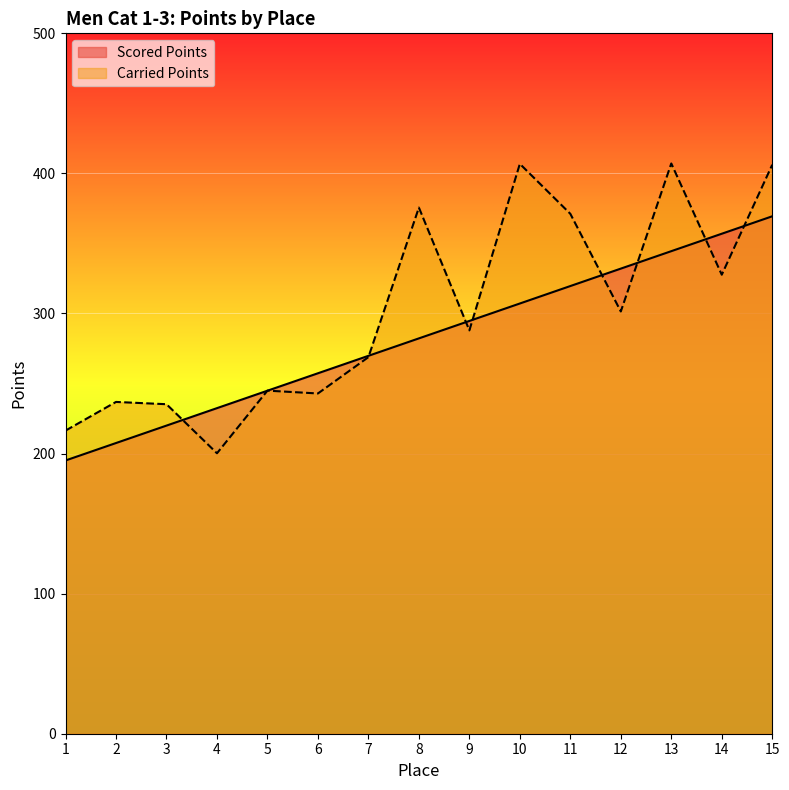

What is the sum of all Scored Points values?

4233.5